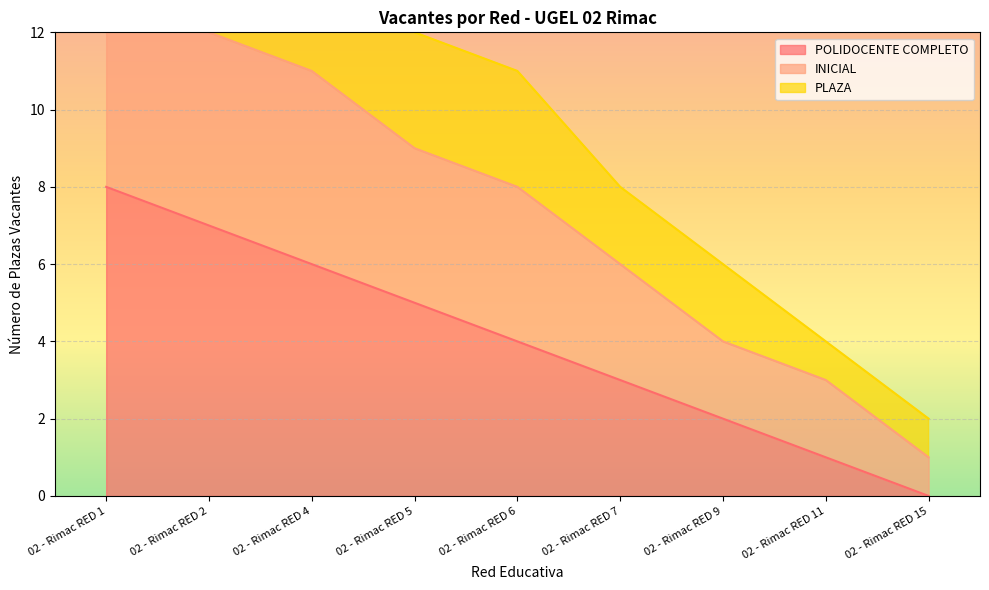

True or false: INICIAL and POLIDOCENTE COMPLETO cross at least once.

False